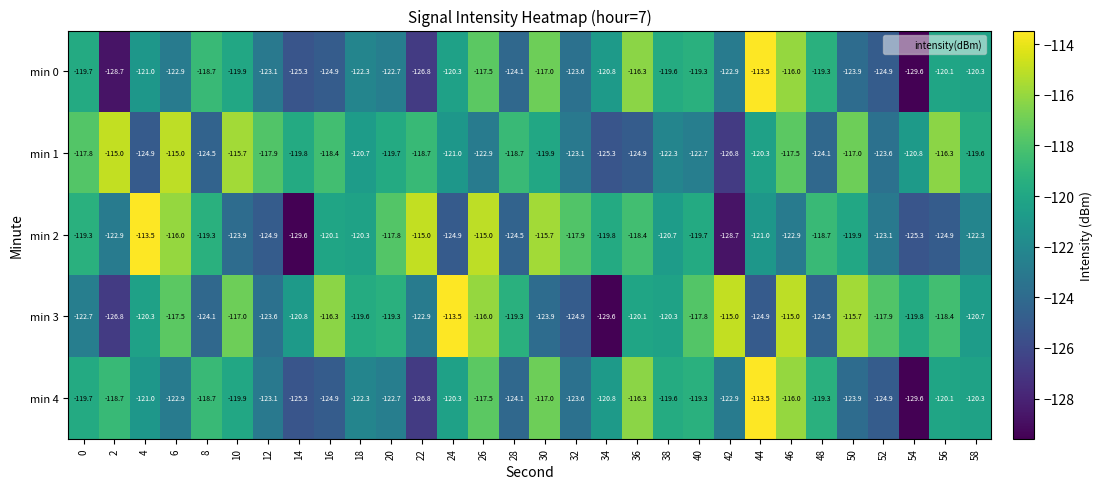

At which category is the sum across all series the highest?

46